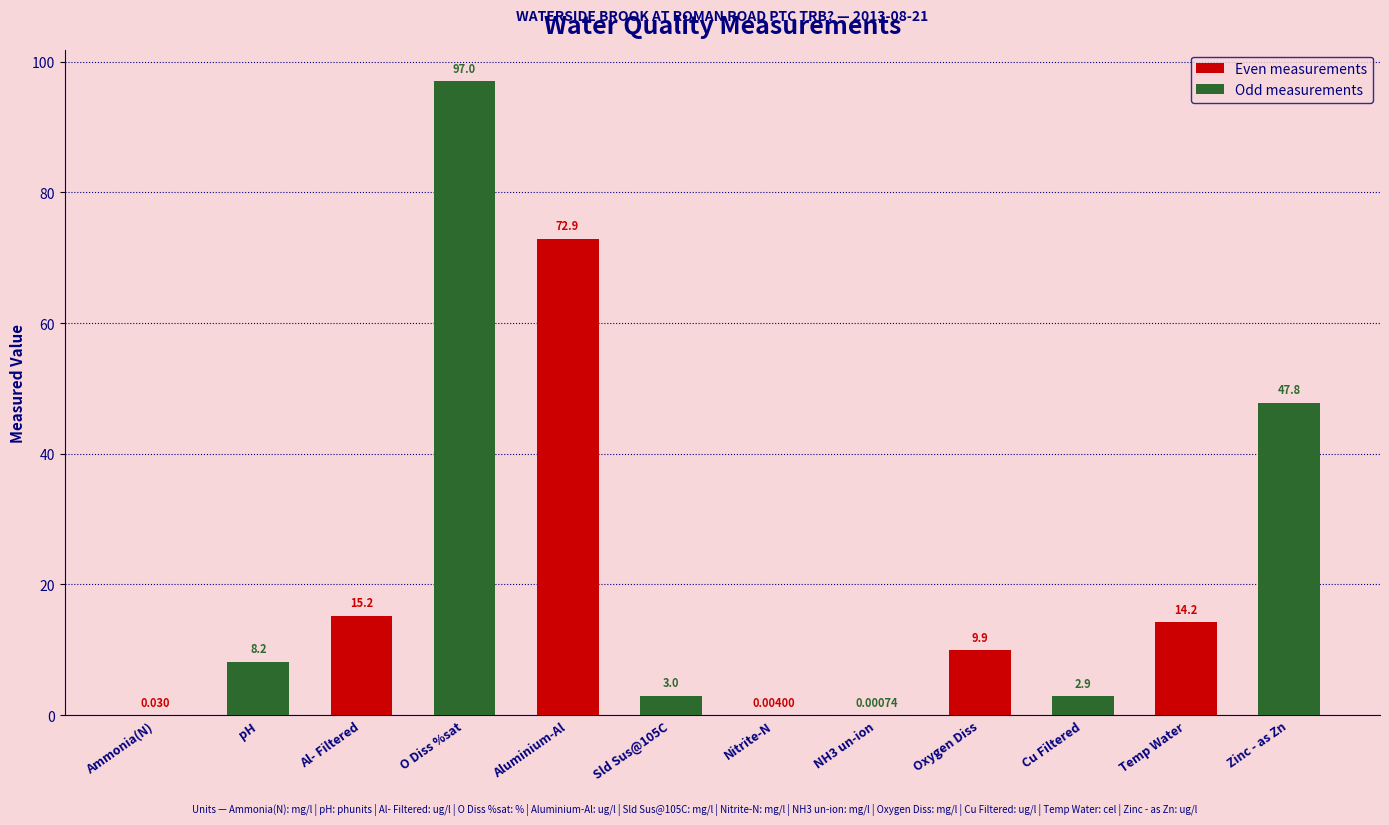

What is the maximum value shown in the chart?

97.0